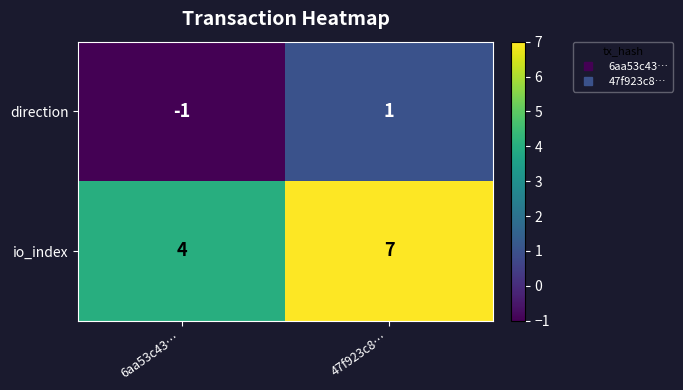

What value does the io_index series have at 6aa53c43…?

4